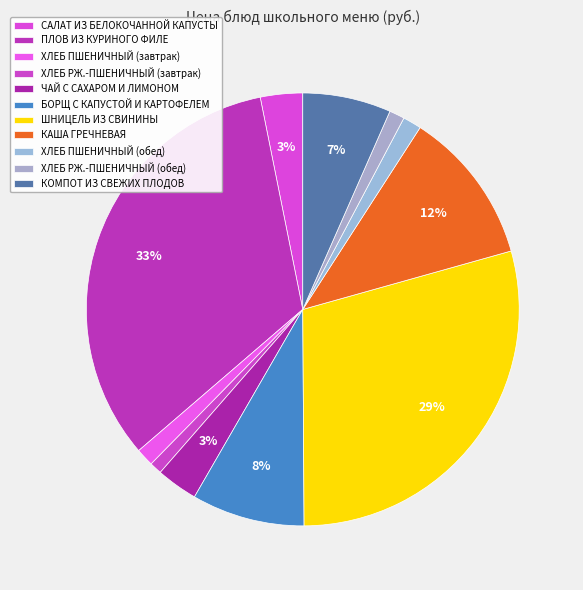

How much of the chart is everything except ХЛЕБ ПШЕНИЧНЫЙ (обед)?

98.6%